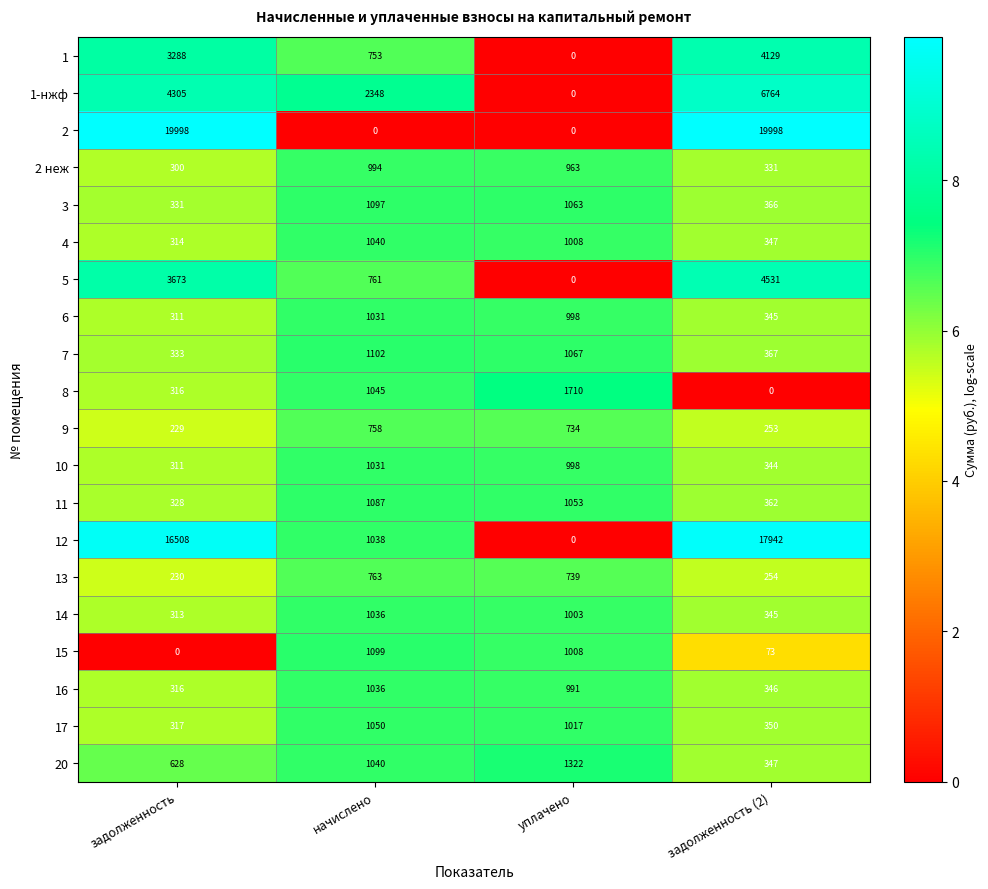

What is the lowest value of the 20 series?

347